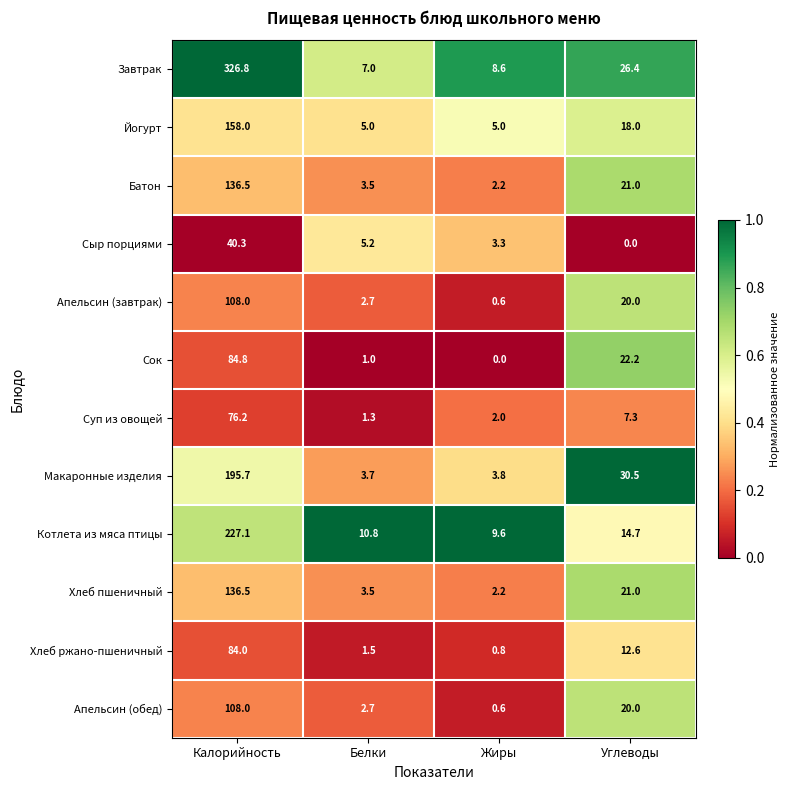

At which category is the sum across all series the highest?

Калорийность